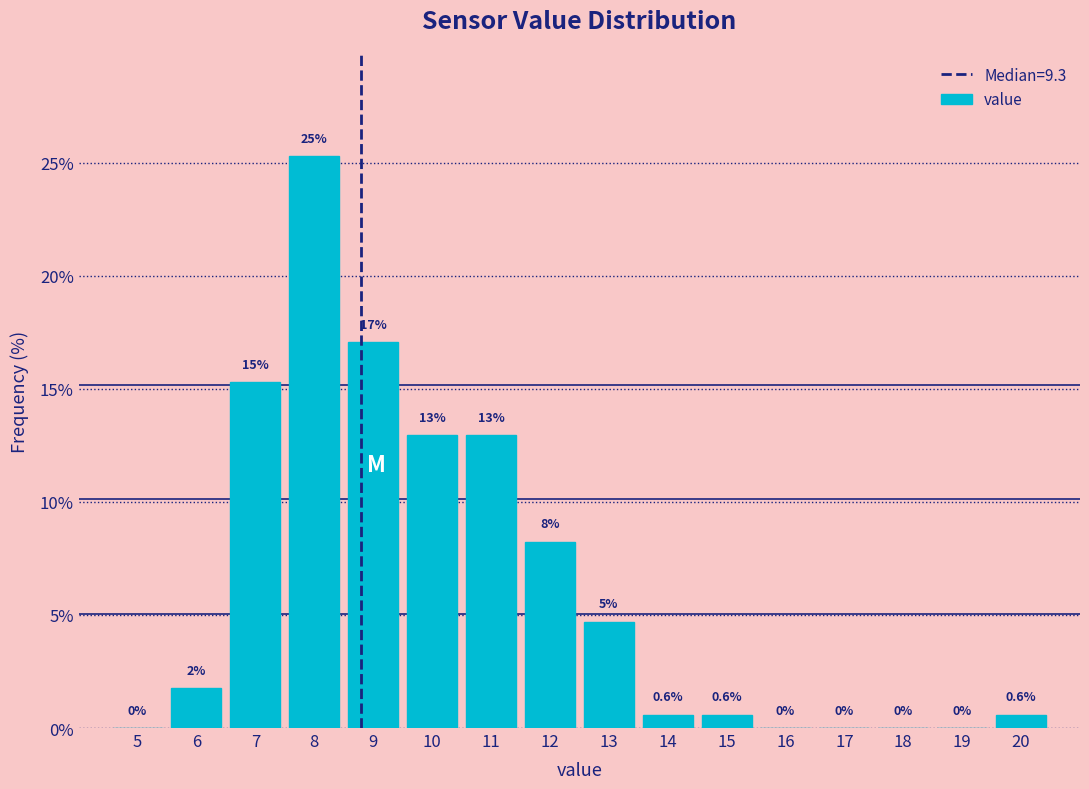

Between 18 and 8, which is larger?

8